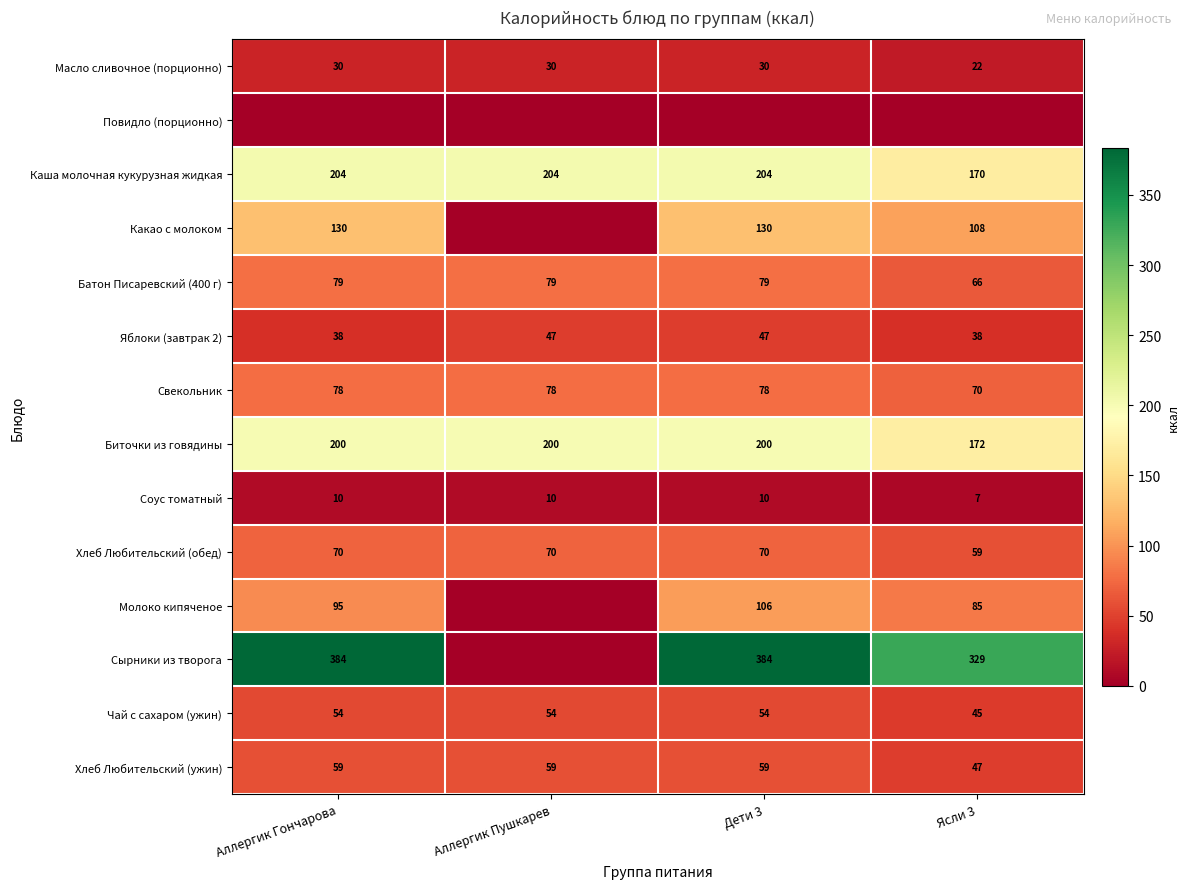

Is it true that Батон Писаревский (400 г) equals 132 at Дети 3?

False